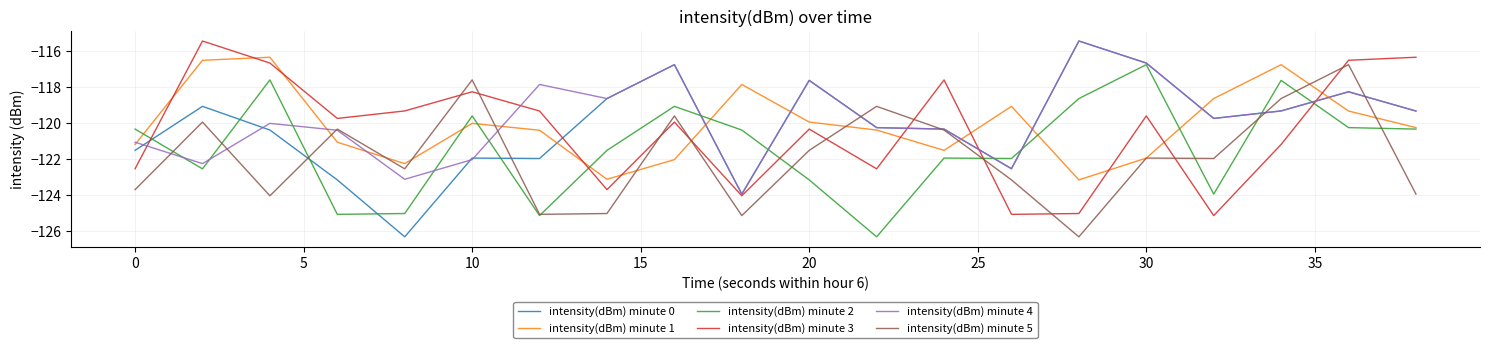

After their last crossing, which series has the higher values: intensity(dBm) minute 2 or intensity(dBm) minute 3?

intensity(dBm) minute 3